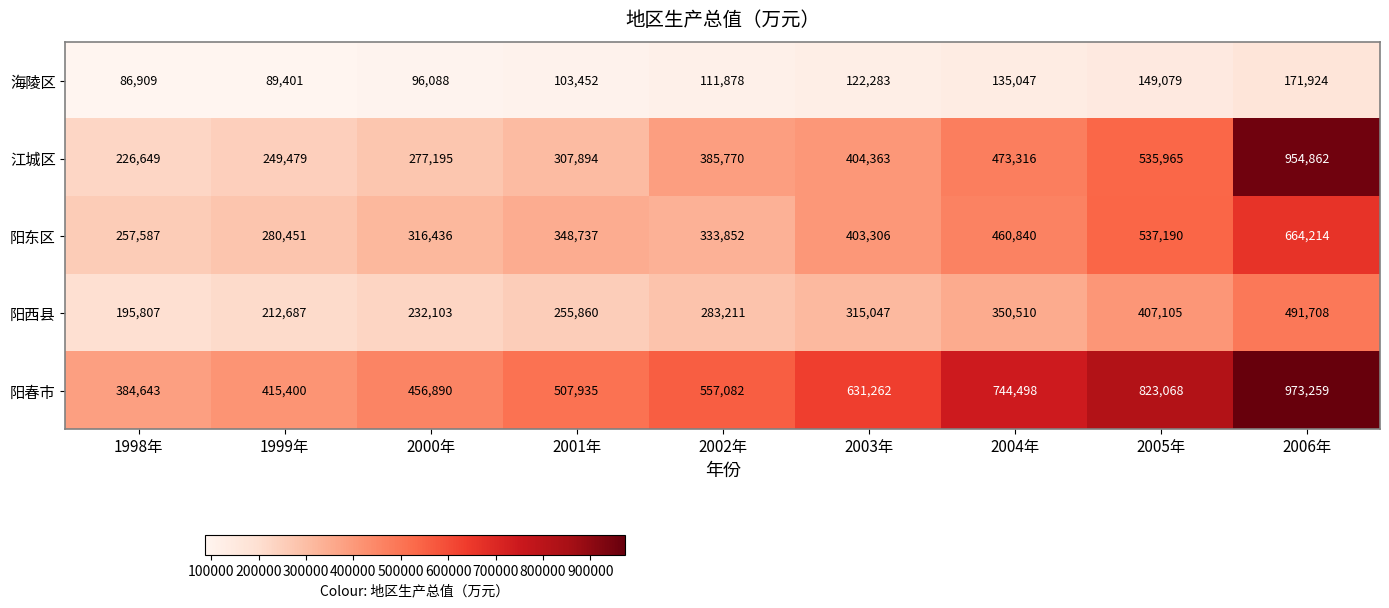

At which category is the sum across all series the highest?

2006年